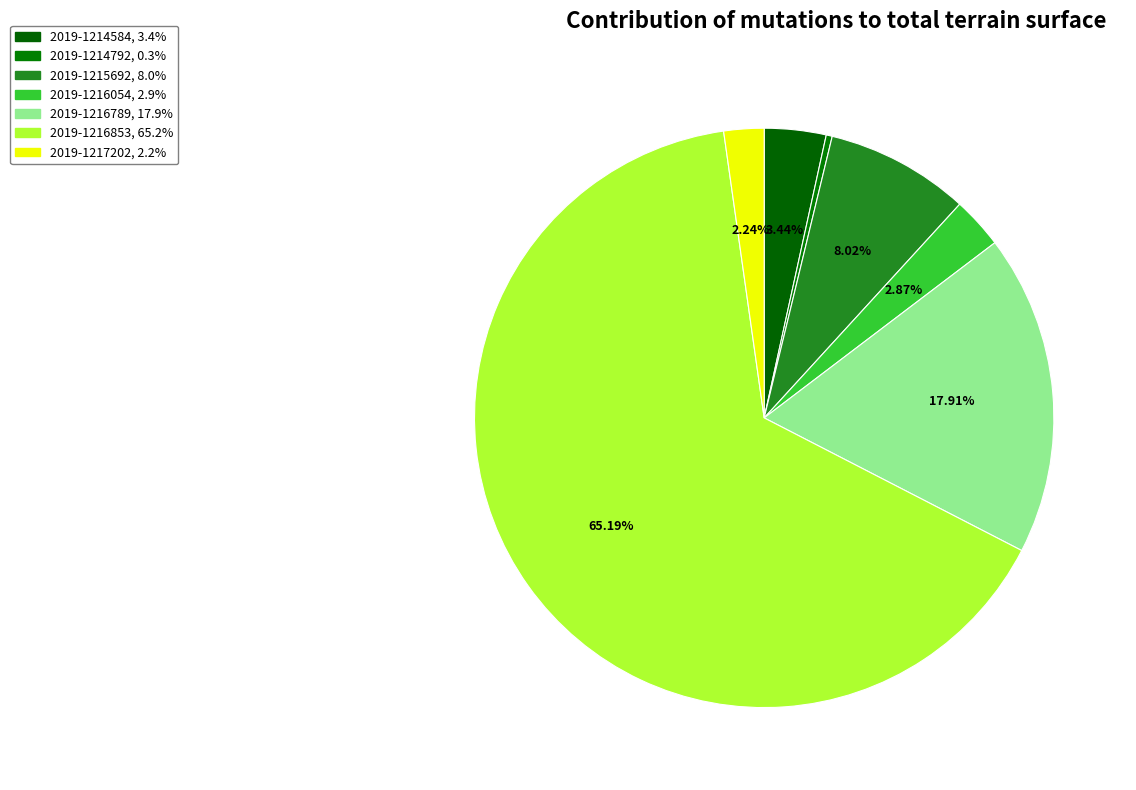

Which category has the biggest portion of the pie?

2019-1216853